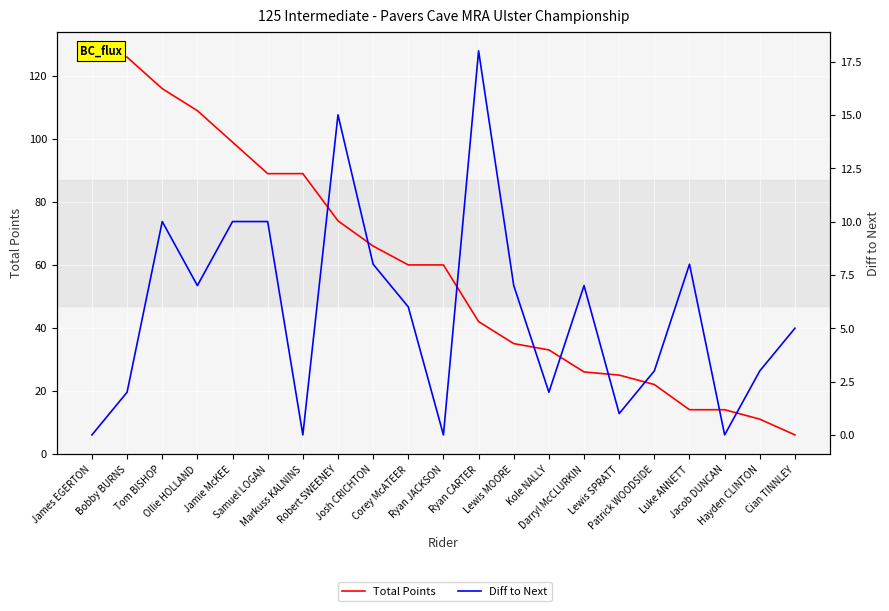

Is this an area chart (filled region under the line)?

No